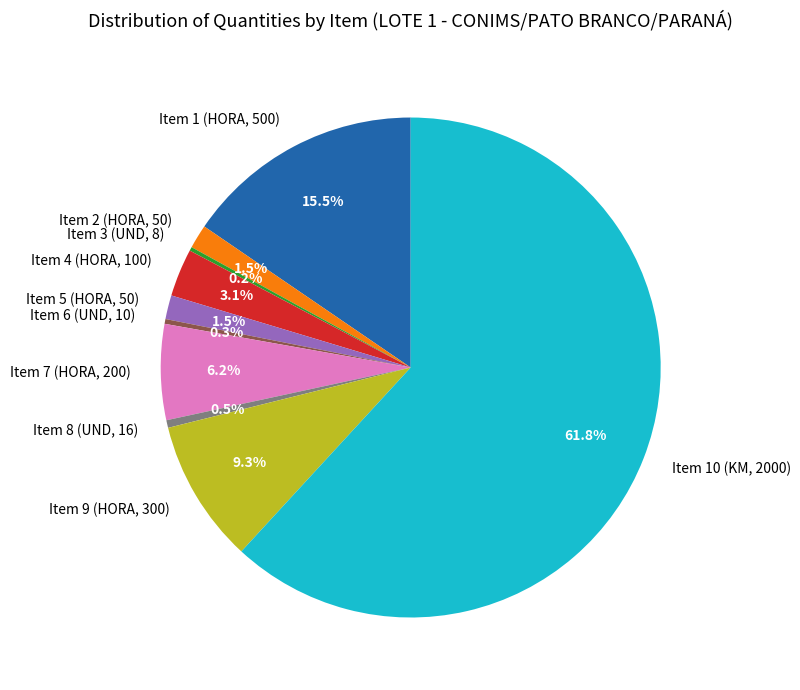

Which category accounts for the majority?

Item 10 (KM, 2000)